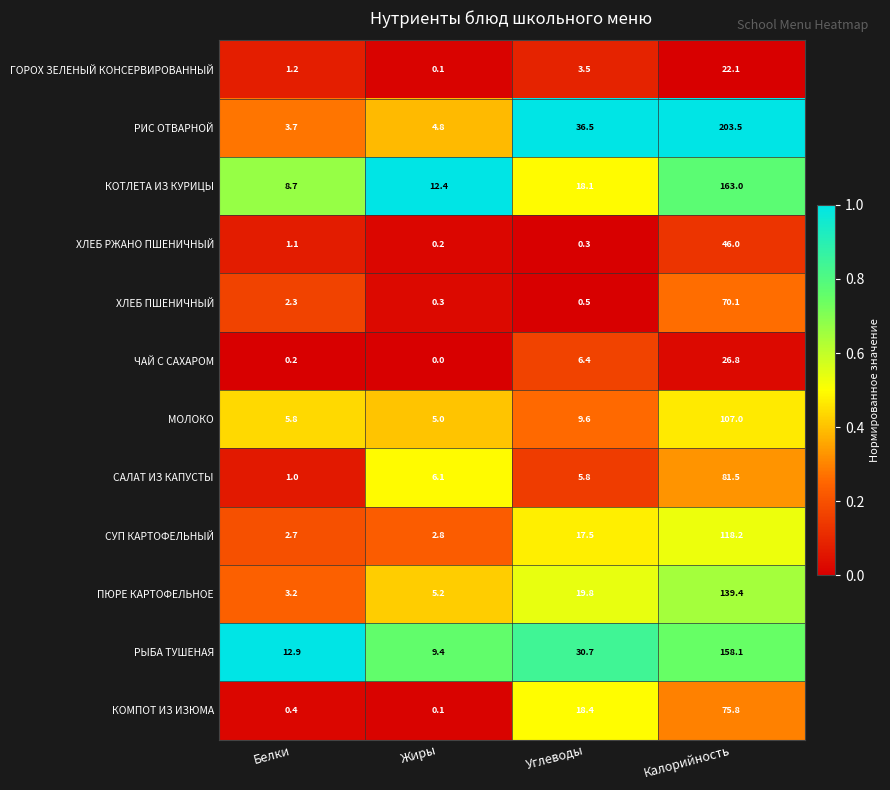

At Углеводы, list the series in order from smallest to largest.

ХЛЕБ РЖАНО ПШЕНИЧНЫЙ, ХЛЕБ ПШЕНИЧНЫЙ, ГОРОХ ЗЕЛЕНЫЙ КОНСЕРВИРОВАННЫЙ, САЛАТ ИЗ КАПУСТЫ, ЧАЙ С САХАРОМ, МОЛОКО, СУП КАРТОФЕЛЬНЫЙ, КОТЛЕТА ИЗ КУРИЦЫ, КОМПОТ ИЗ ИЗЮМА, ПЮРЕ КАРТОФЕЛЬНОЕ, РЫБА ТУШЕНАЯ, РИС ОТВАРНОЙ